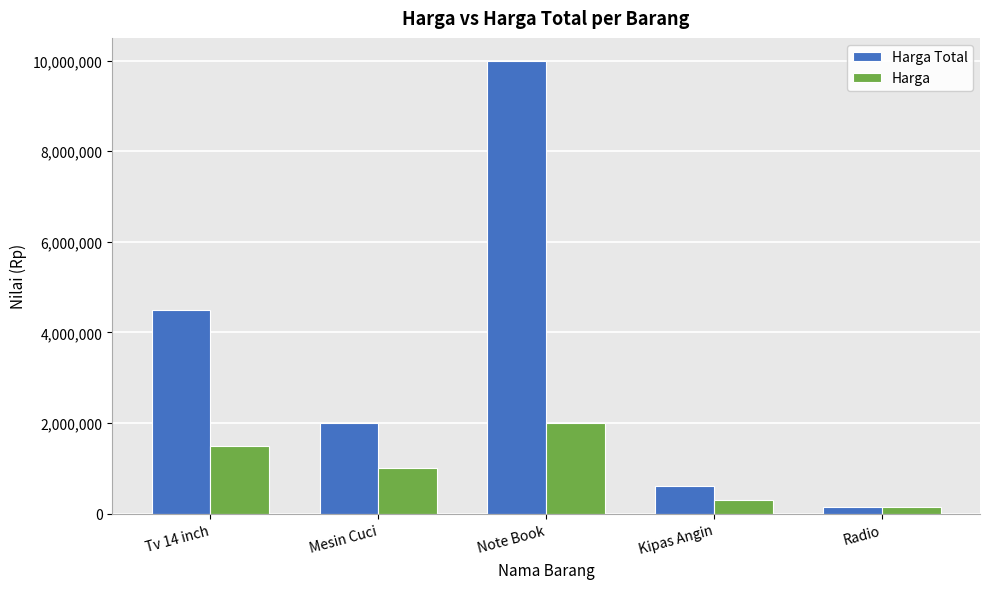

What is the difference between the highest and lowest values at Kipas Angin?

300000